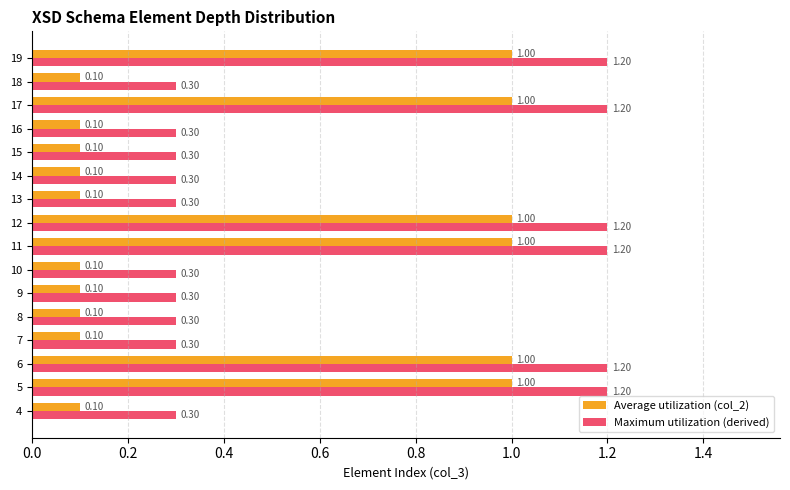

What is the sum of all Maximum utilization (derived) values?

10.2